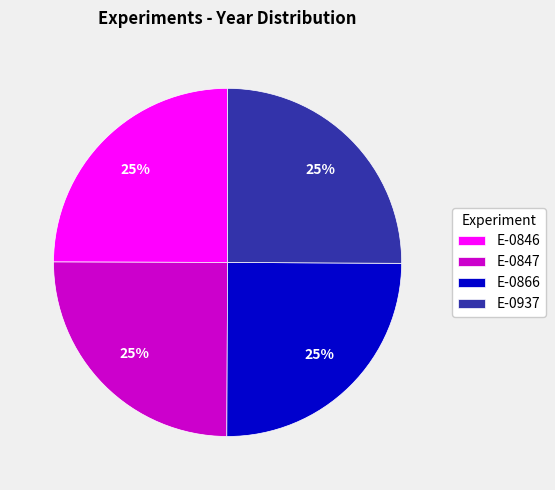

What is the ratio of the value at E-0937 to the value at E-0866?

1.0